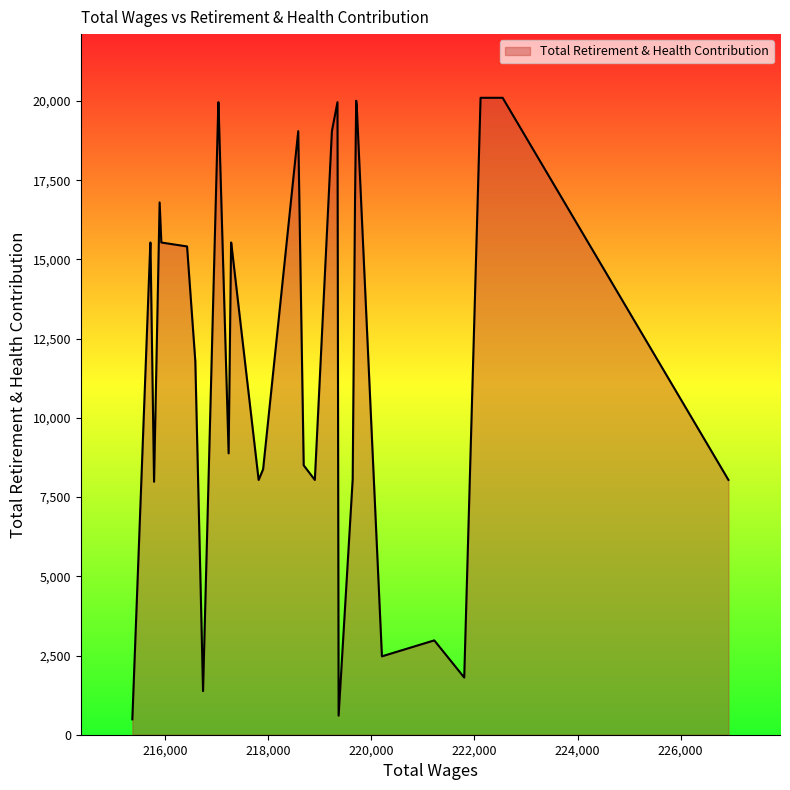

True or false: the data shows 304 at 215366.

False